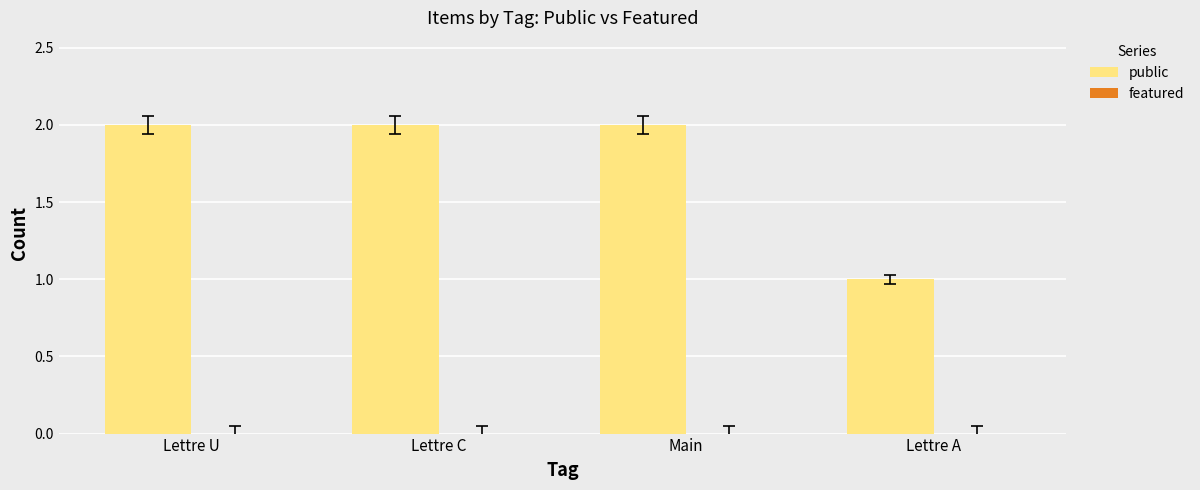

The value at Main is 2. True or false?

True